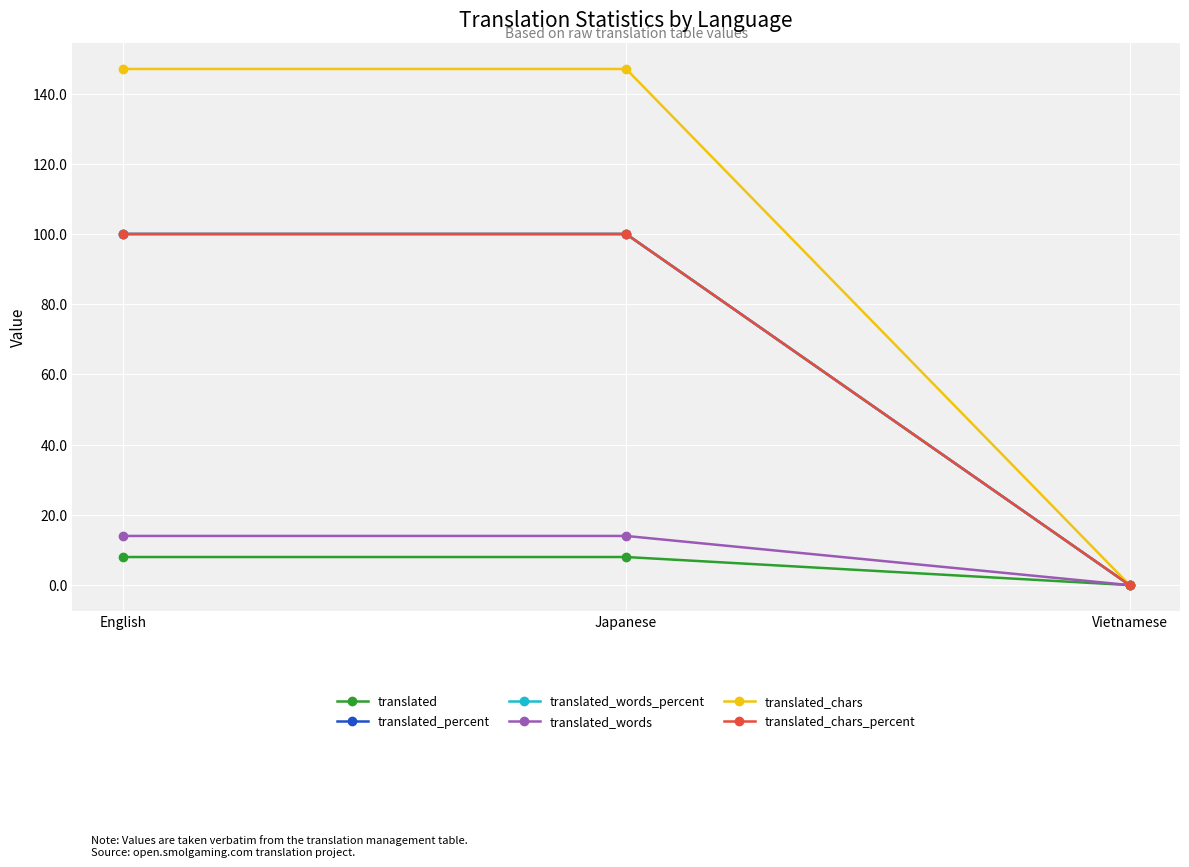

What is the label of the 3rd point from the left?

Vietnamese